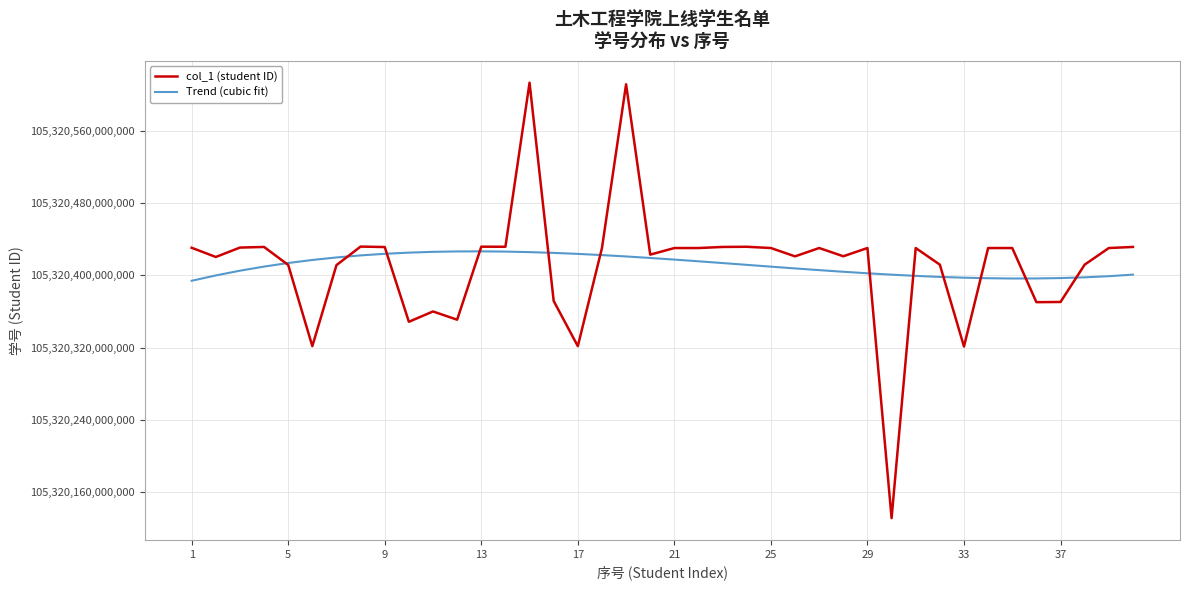

Which series has the largest range (max minus min)?

col_1 (student ID)